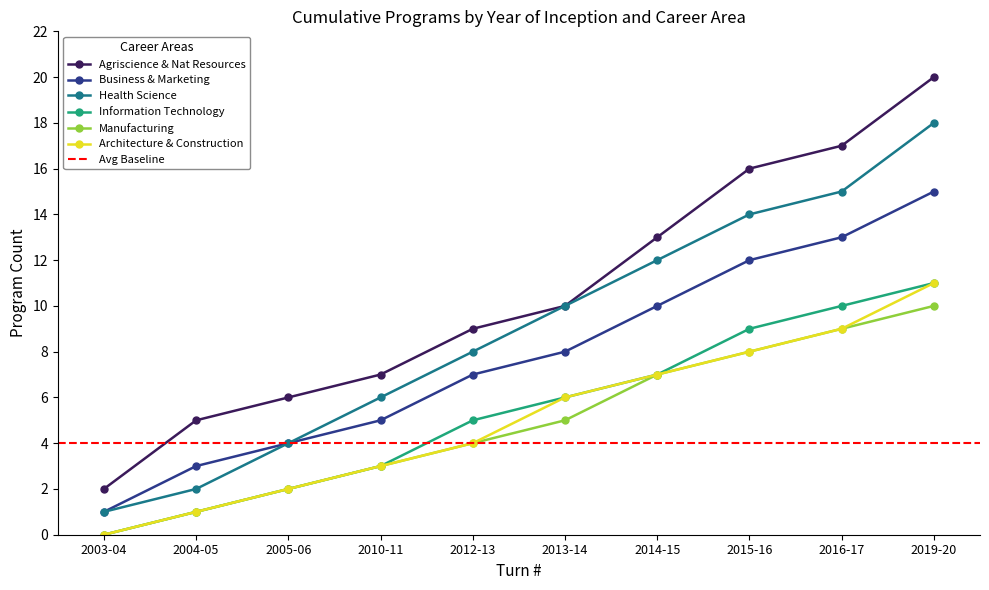

True or false: Agriscience & Nat Resources has more than 2 interior local peaks.

False